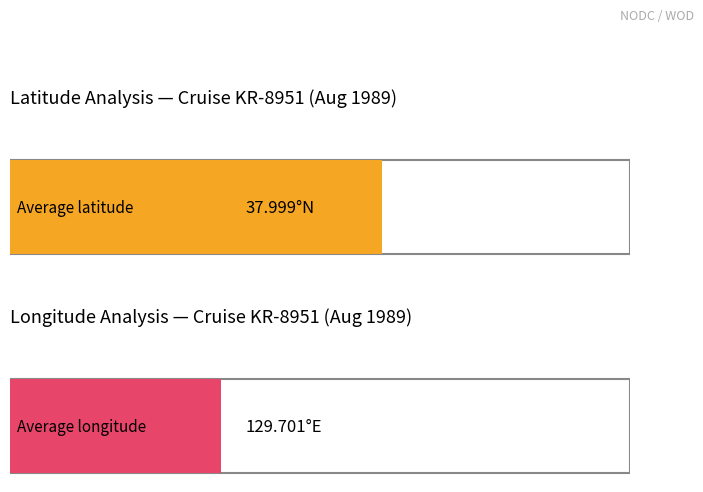

How many series are shown in this chart?

2